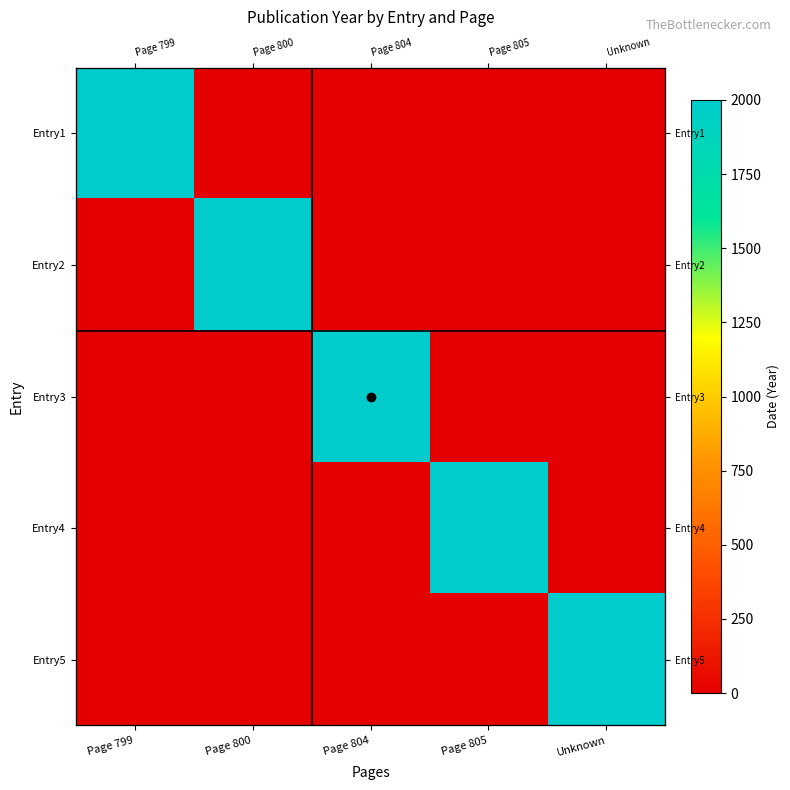

List the series in order of their peak value, highest first.

Entry1, Entry2, Entry3, Entry4, Entry5